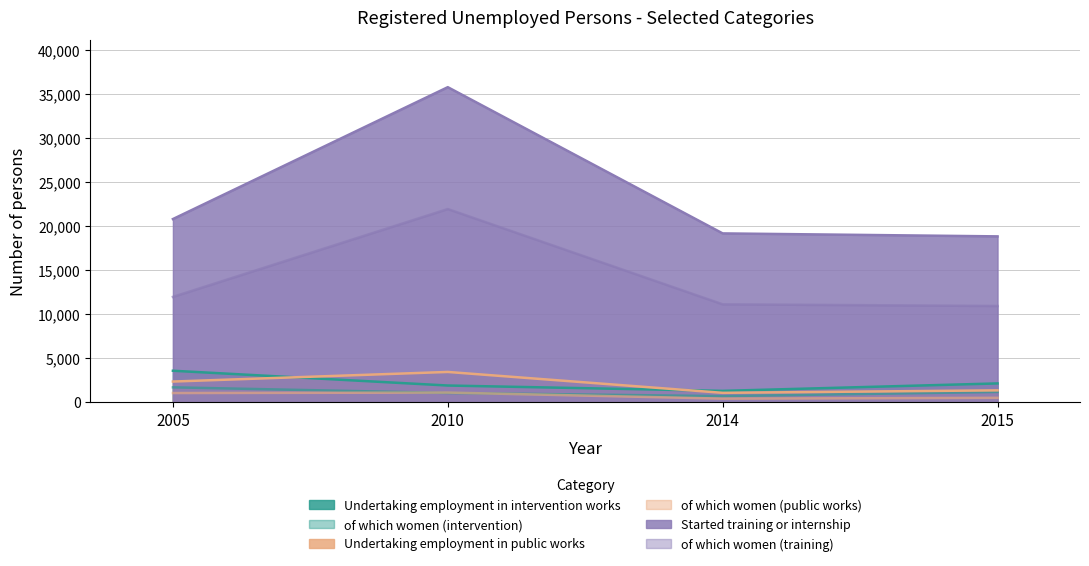

Does the chart display data point markers on the line(s)?

No